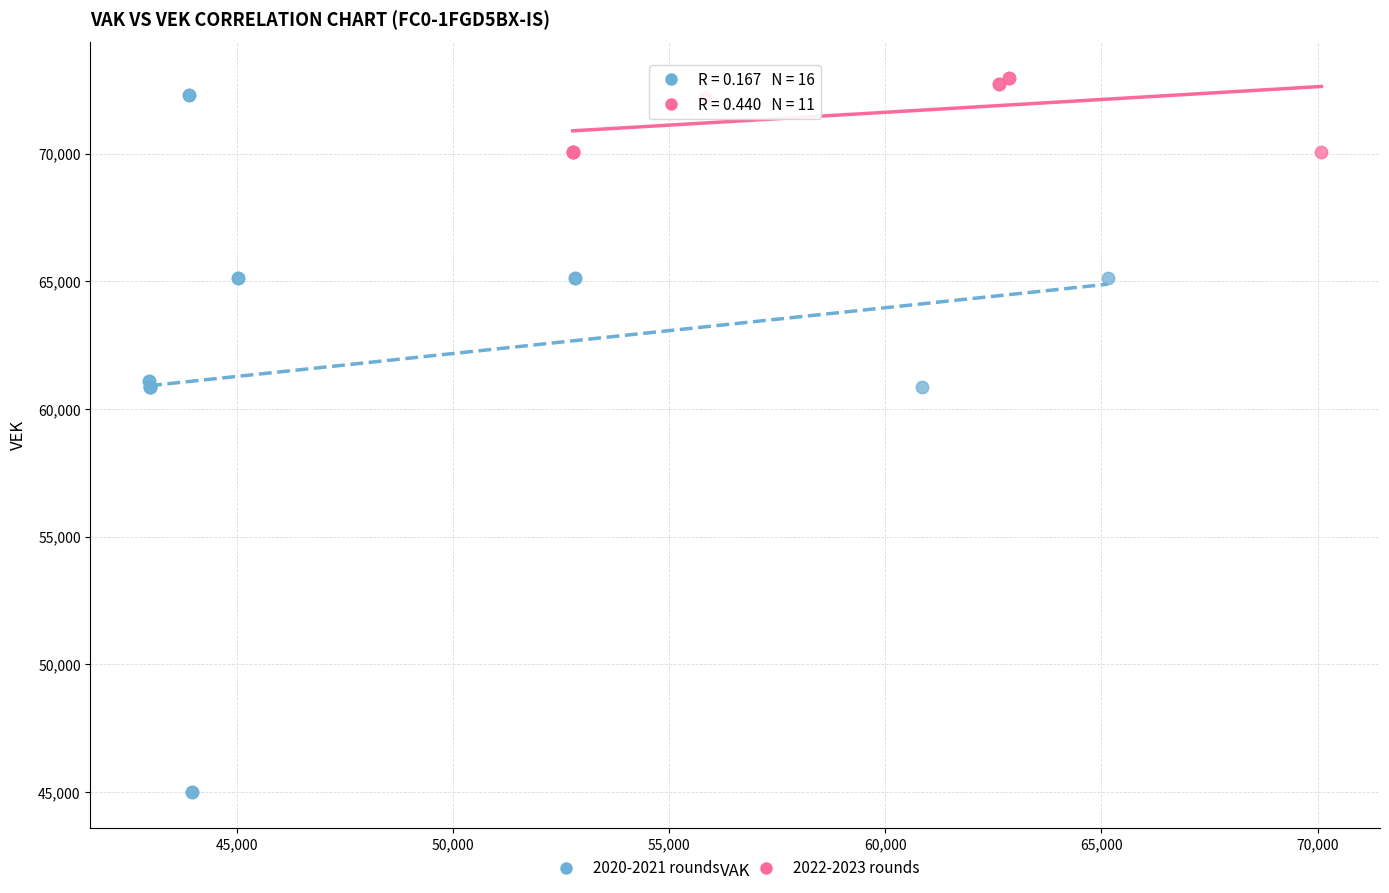

Which series contains the highest Y value?

2022-2023 rounds